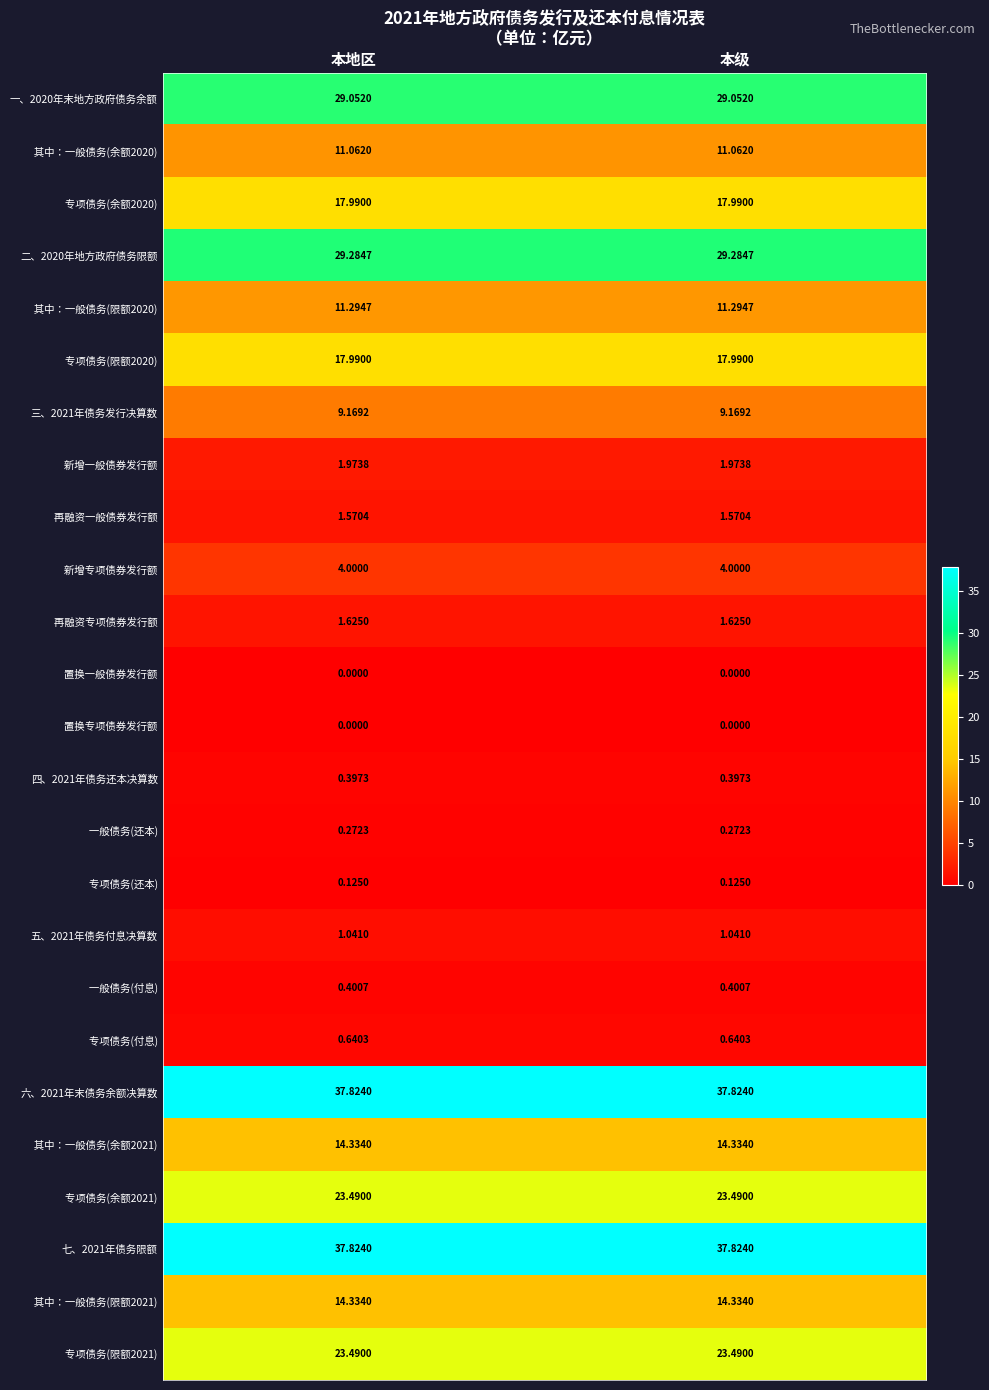

How many categories are shown in the chart?

2